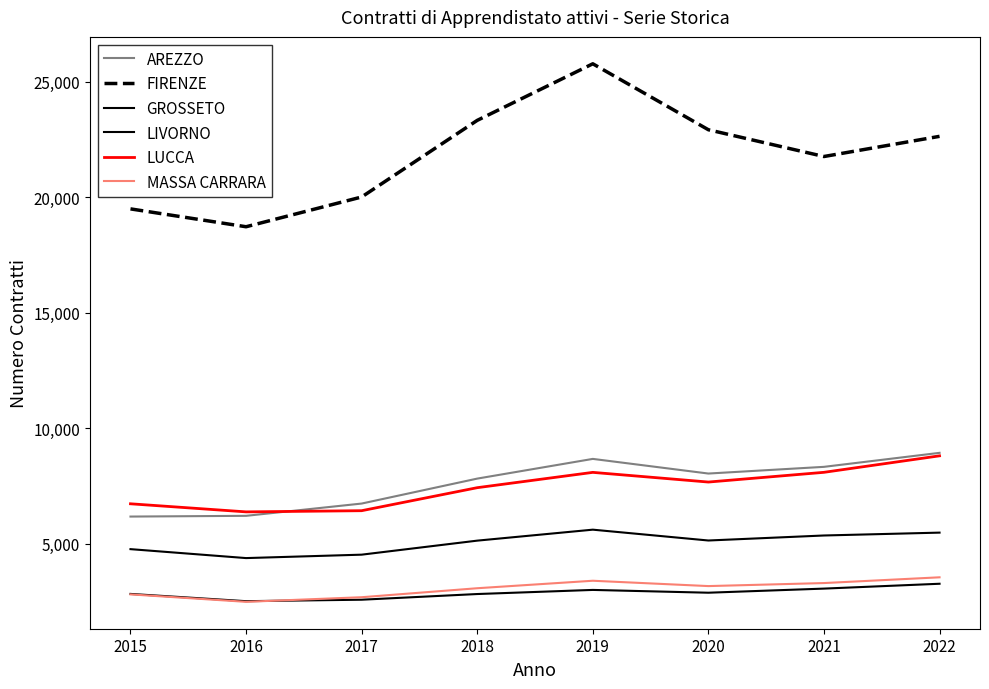

Is this an area chart (filled region under the line)?

No